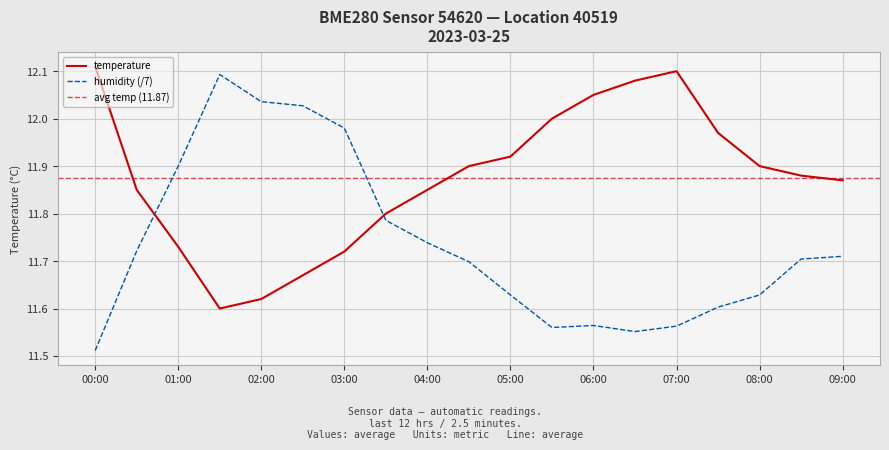

What is the label of the 18th point from the left?

08:30